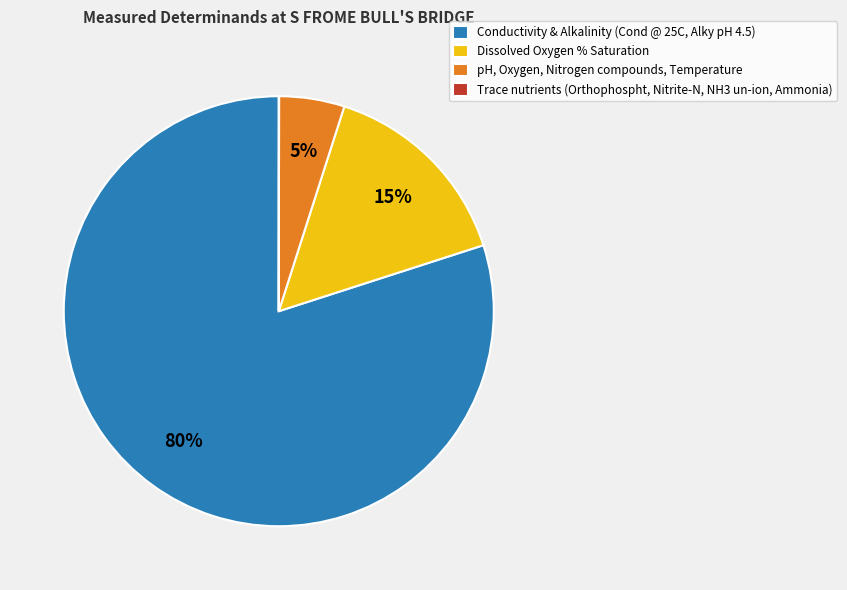

True or false: Dissolved Oxygen % Saturation accounts for 25% of the total.

False